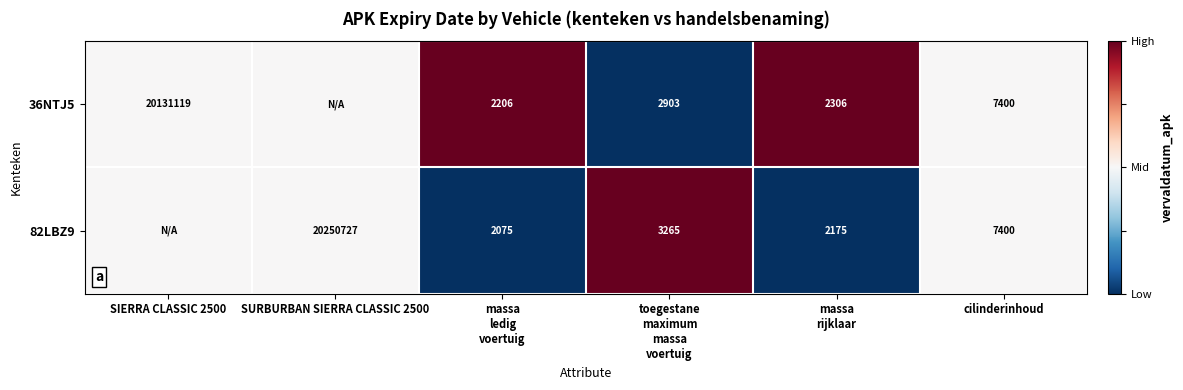

True or false: 36NTJ5 has a value of 34573769.9 at SIERRA CLASSIC 2500.

False